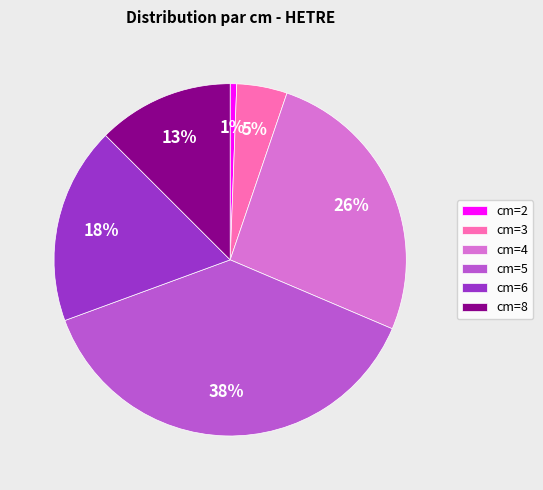

Count the number of slices in the pie.

6